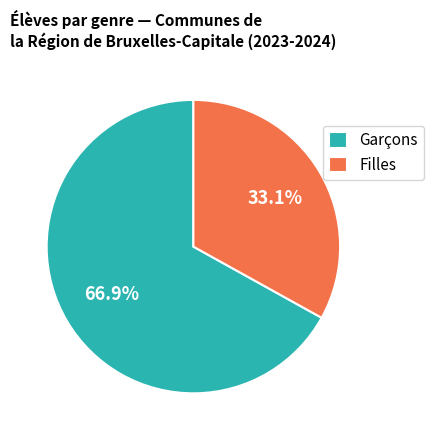

Rank the categories by value from lowest to highest.

Filles, Garçons